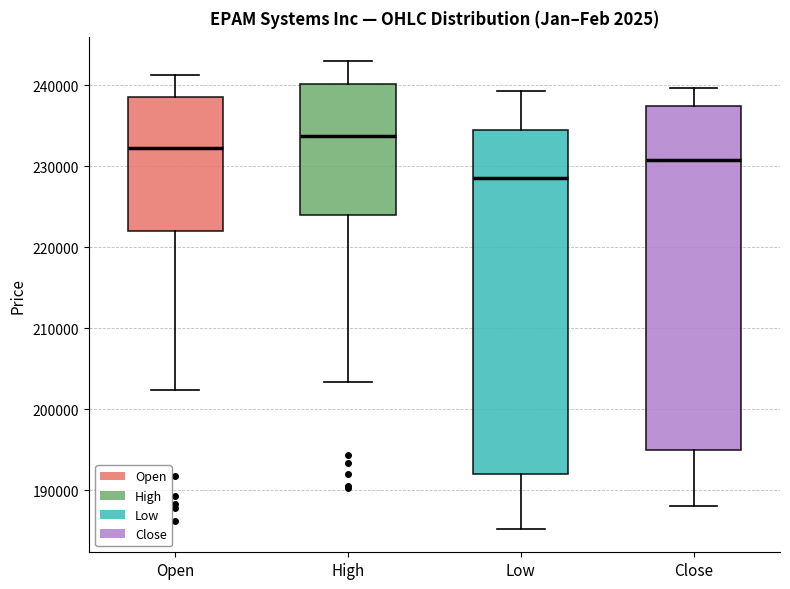

Reading left to right, read every box against the y-axis: the position of its median line, the range the box covers, and the ends of its whiskers. The values are not printed on the chart, so give them approximately, as read against the axis.

Open: median 232000, box 222000 to 239000, whiskers 202000 to 241000
High: median 234000, box 224000 to 240000, whiskers 203000 to 243000
Low: median 229000, box 192000 to 235000, whiskers 185000 to 239000
Close: median 231000, box 195000 to 238000, whiskers 188000 to 240000